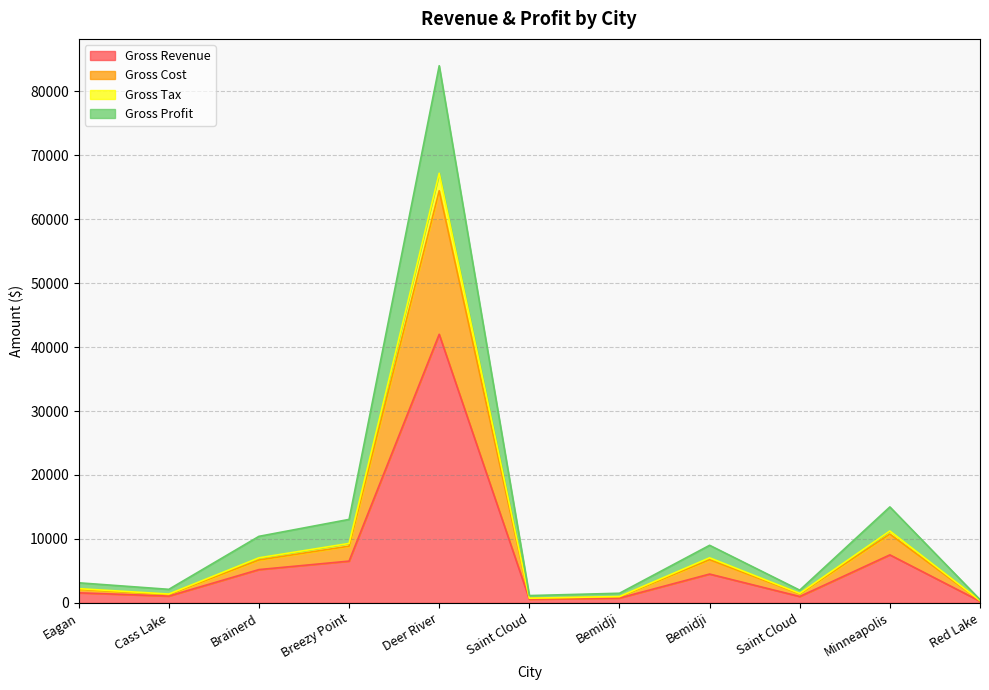

What is the label of the 10th point from the right?

Cass Lake